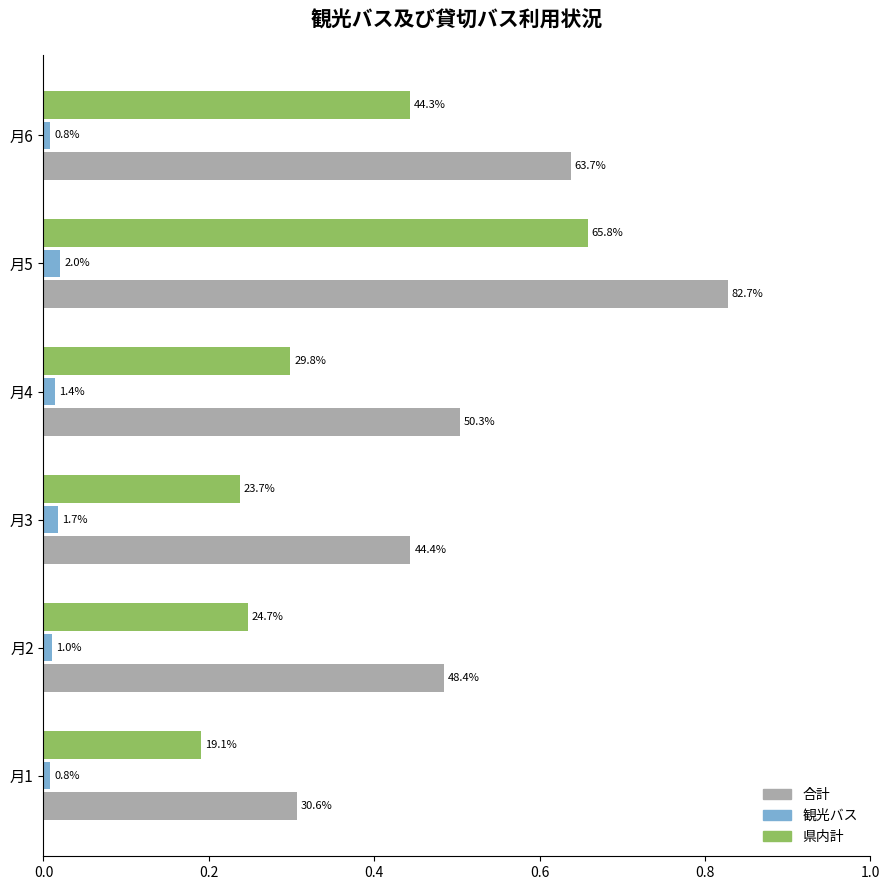

What are all the series names shown in the legend?

合計, 観光バス, 県内計